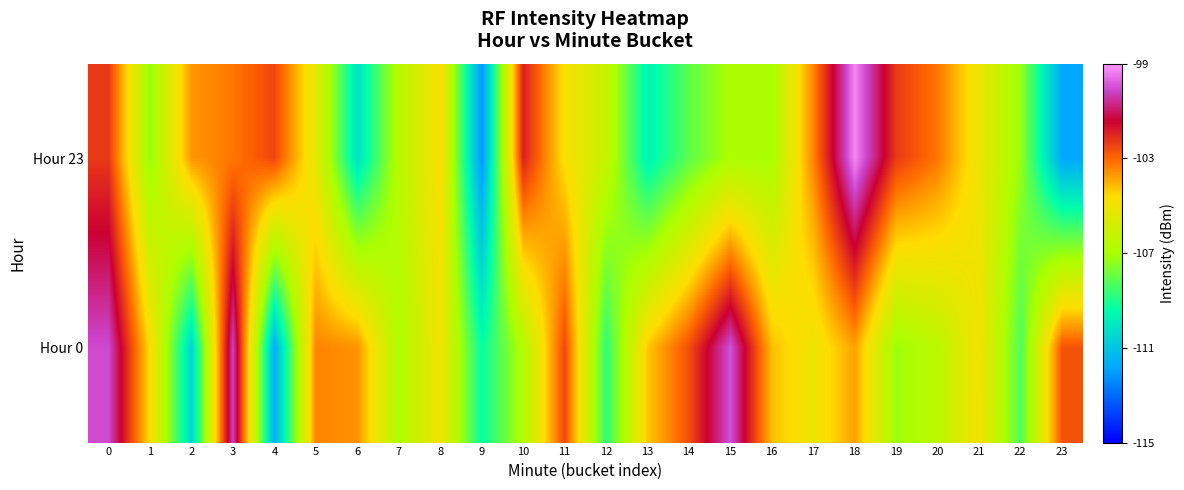

Rank the series by their maximum value, from highest to lowest.

Hour 23, Hour 0